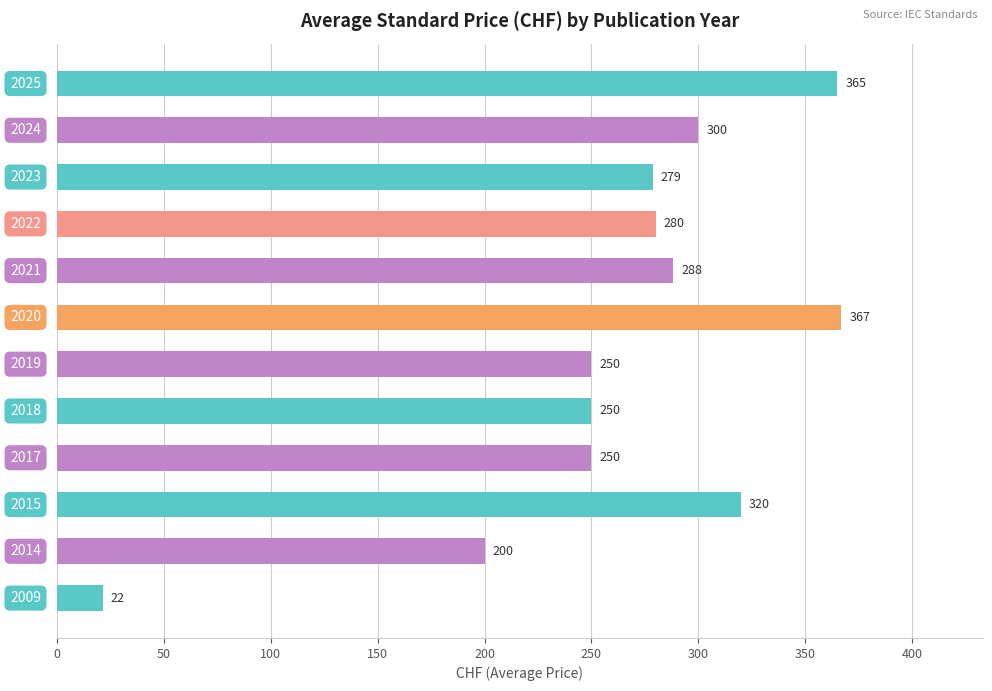

What is the difference between the maximum and minimum values?

345.1